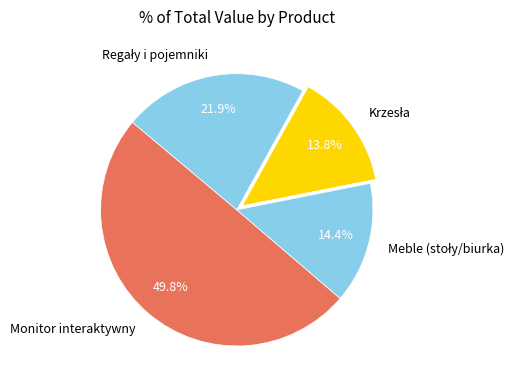

Which slice is the largest?

Monitor interaktywny